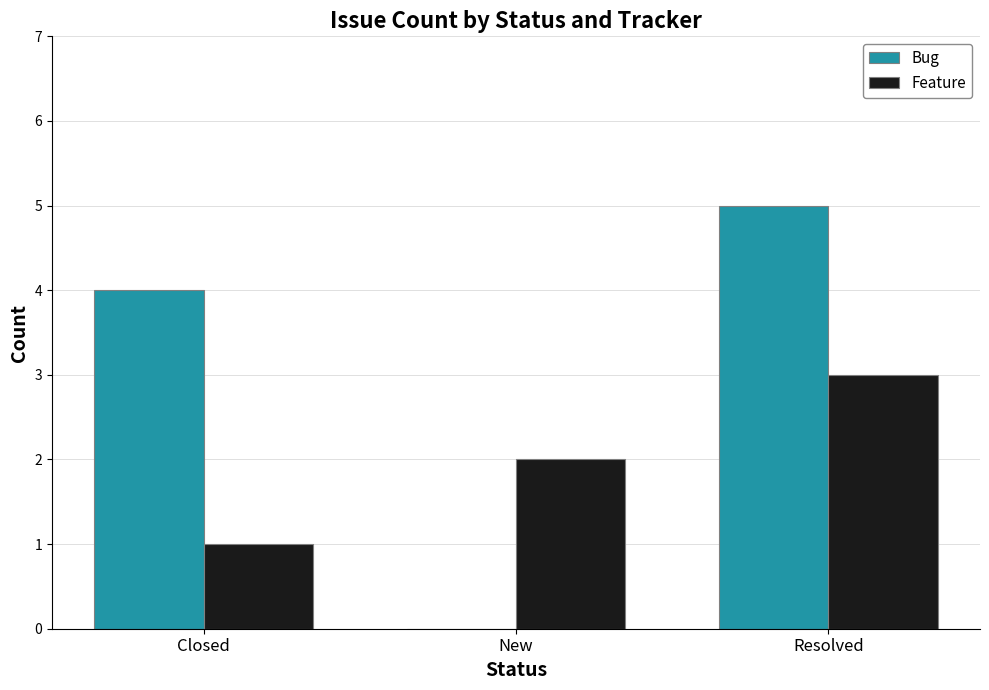

Which category has the highest value across all series?

Resolved